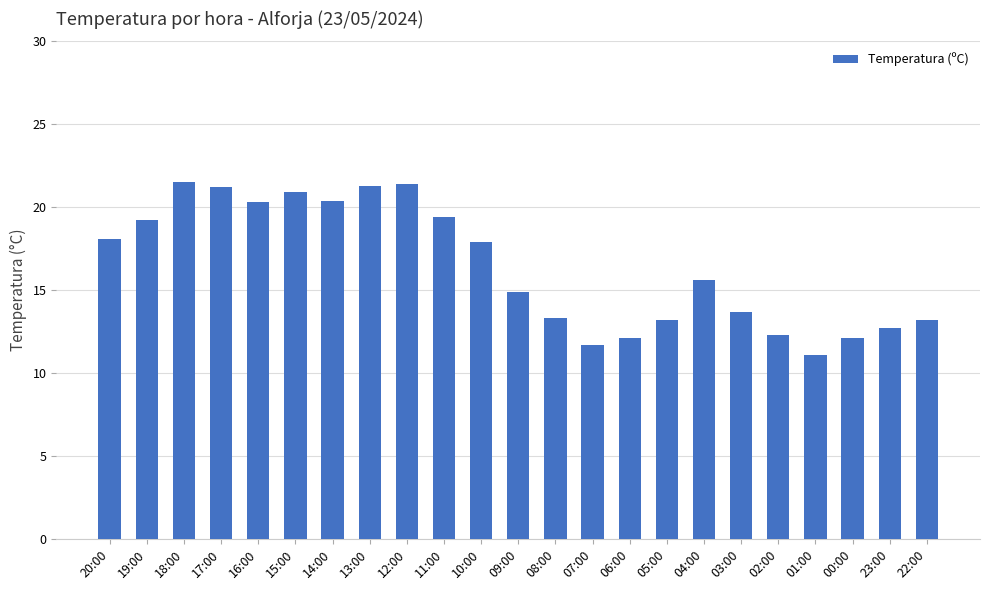

What is the value of the 11th bar from the left?

17.9